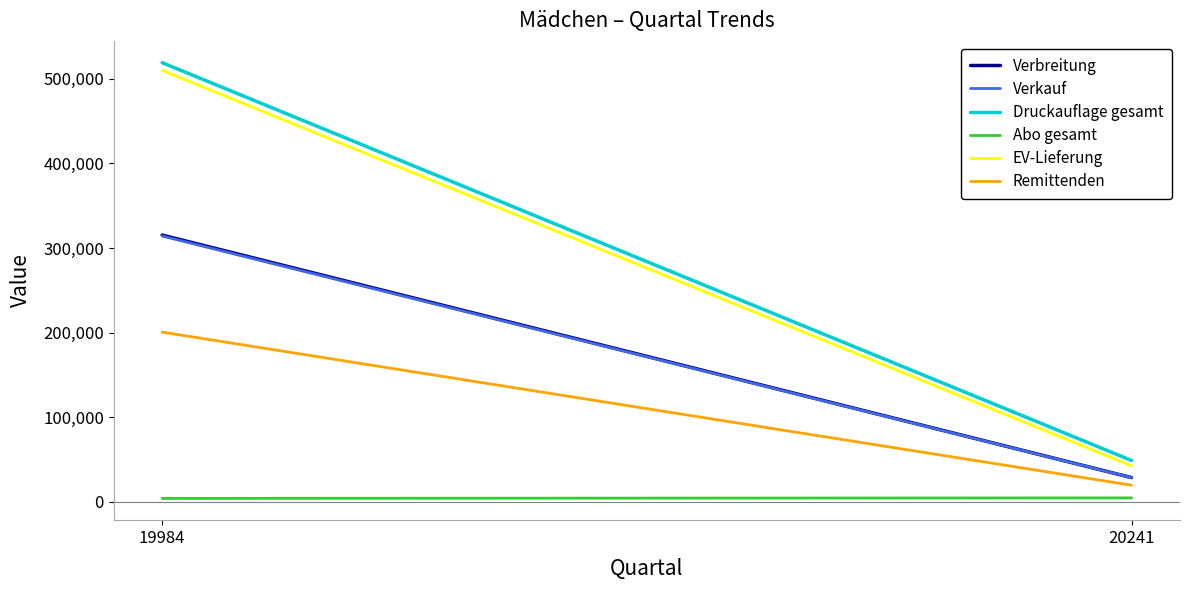

What is the value of the Remittenden point at the 1st from the left?

200663